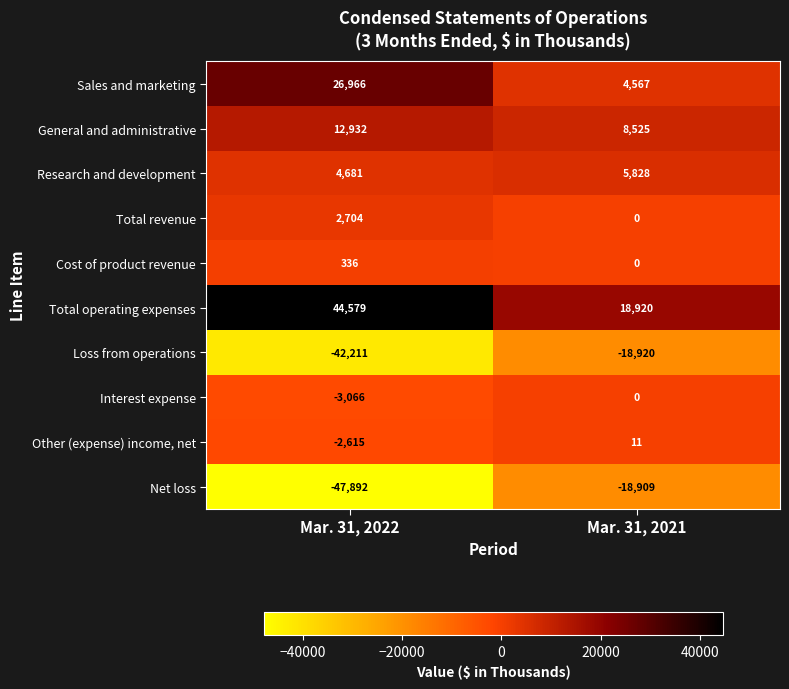

Count the number of categories in the chart.

2